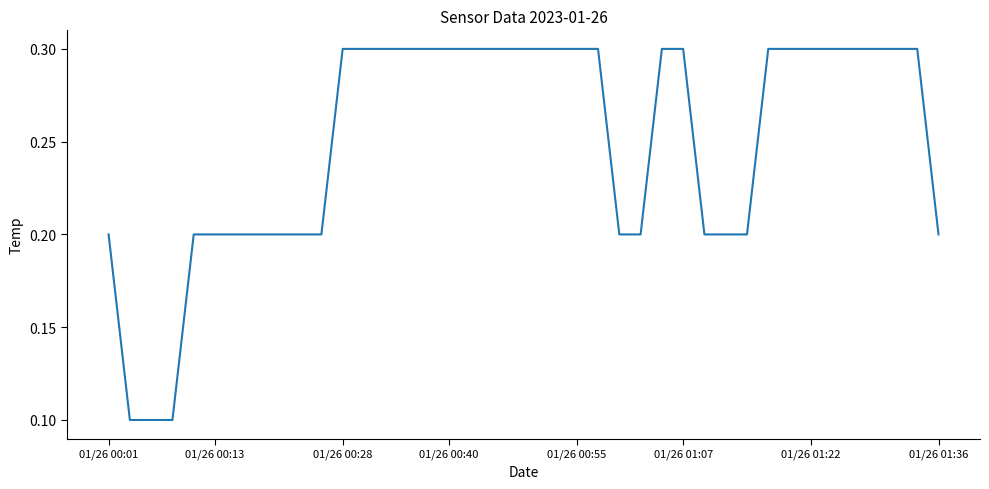

How many lines are shown in the chart?

1